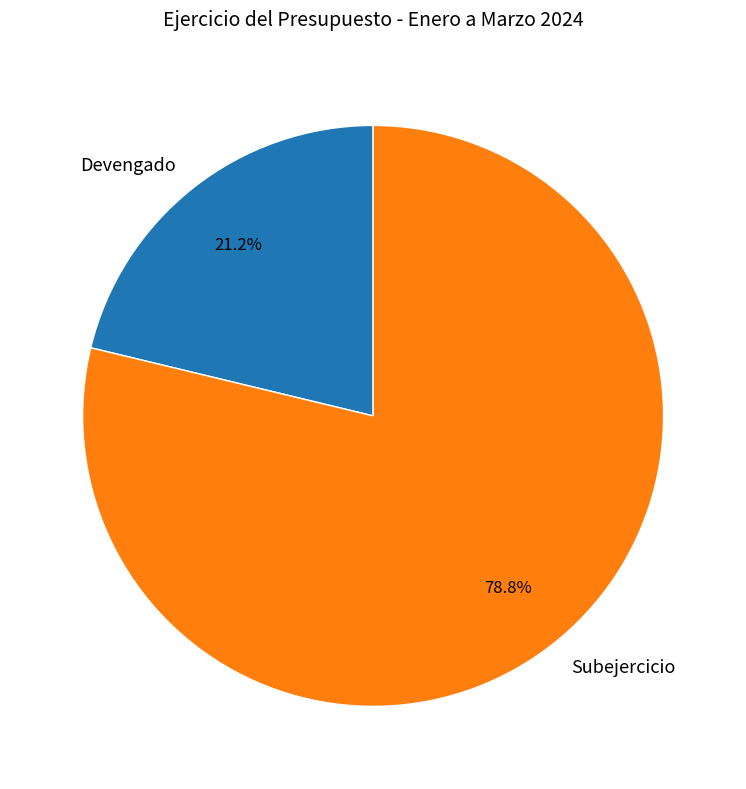

What is the smallest slice in the pie chart?

Devengado